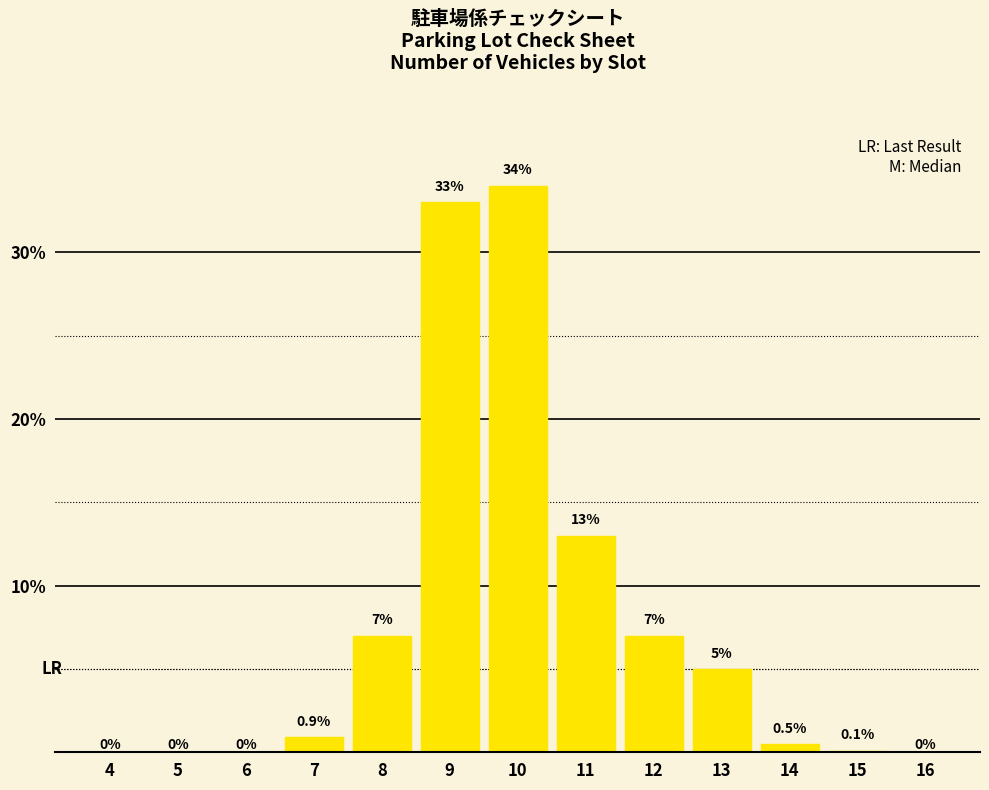

Reading right to left, list all the values displayed in this chart.

16=0.0	15=0.1	14=0.5	13=5.0	12=7.0	11=13.0	10=34.0	9=33.0	8=7.0	7=0.9	6=0.0	5=0.0	4=0.0